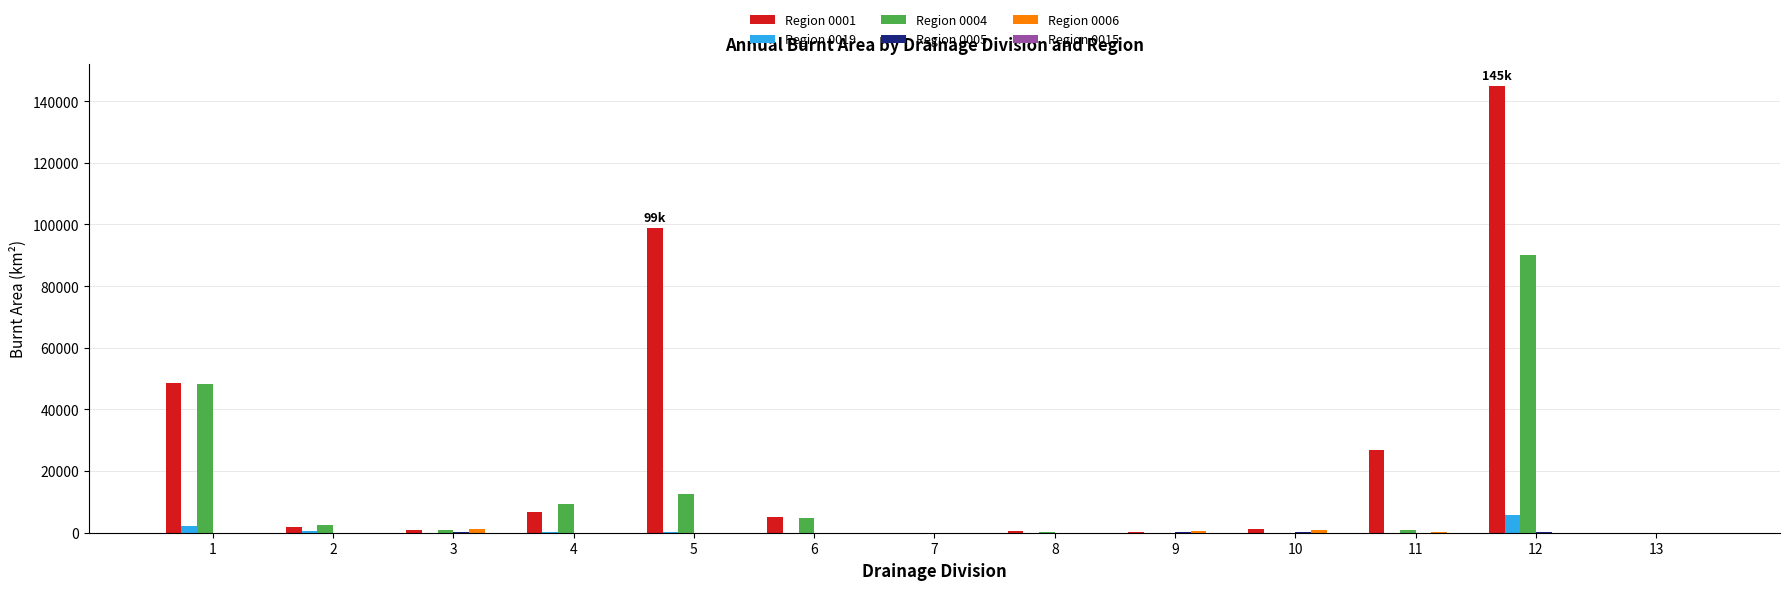

At which category is the sum across all series the highest?

12